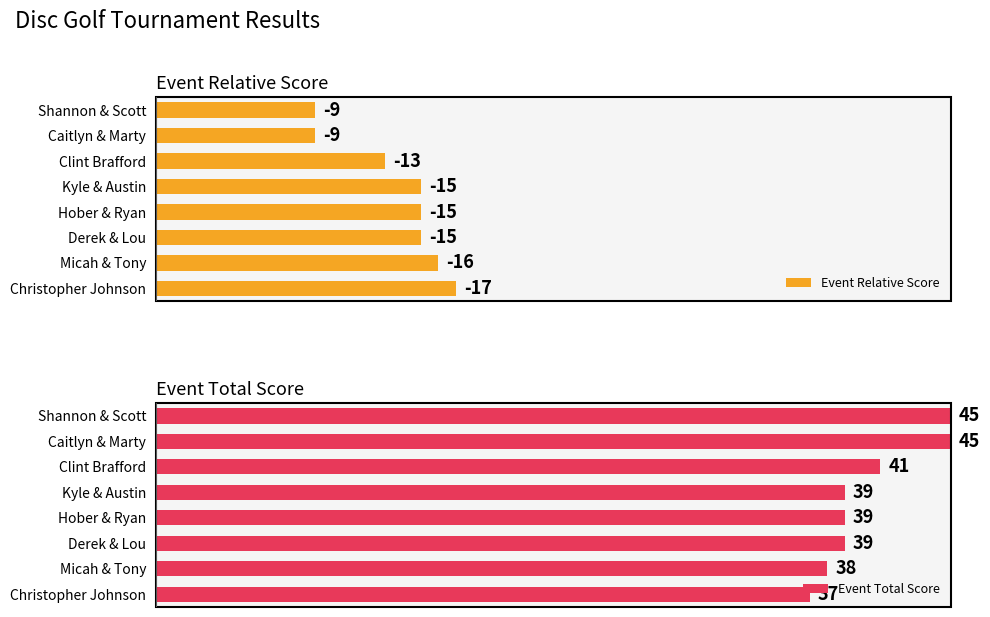

What are all the series names shown in the legend?

Event Relative Score, Event Total Score